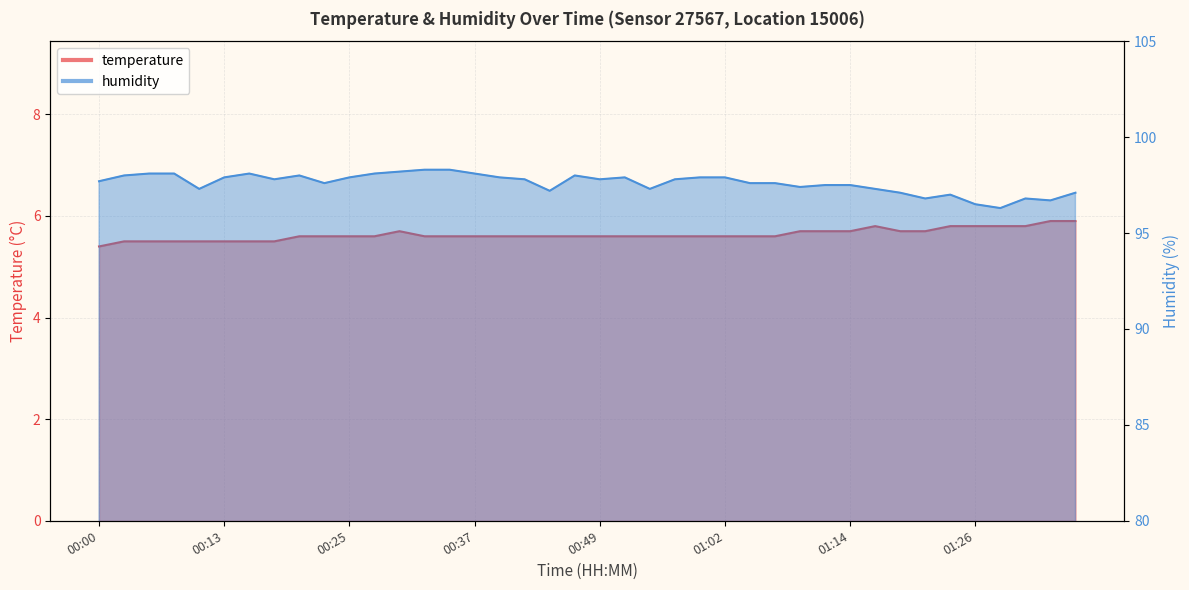

Does the chart display data point markers on the line(s)?

No